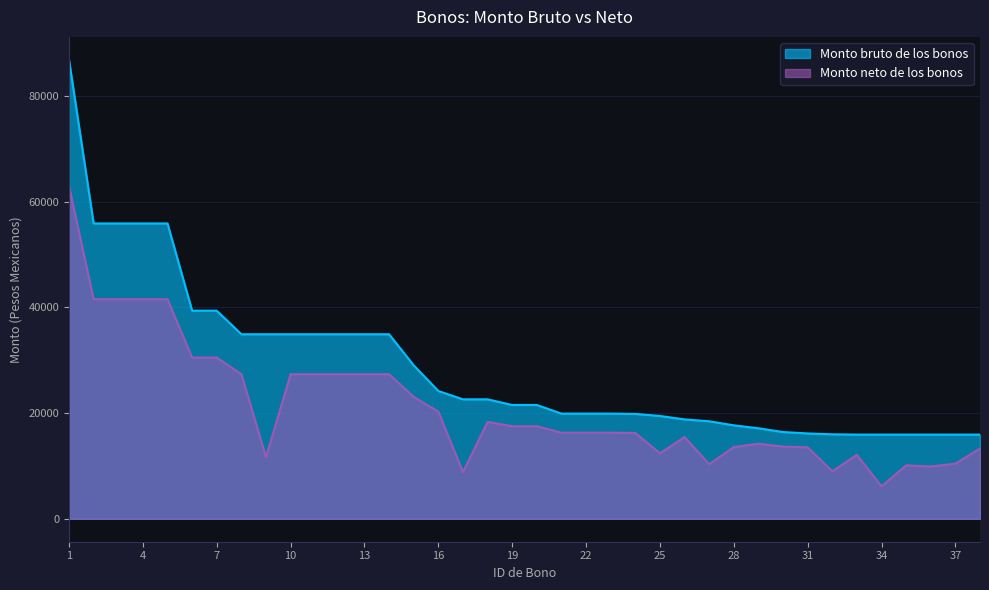

How many lines are shown in the chart?

2